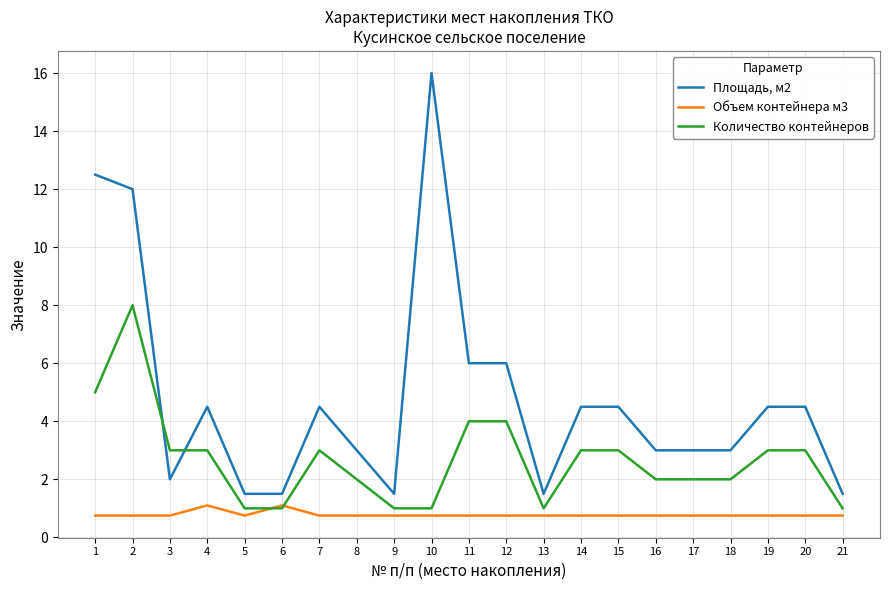

List the series in order of their overall mean, lowest first.

Объем контейнера м3, Количество контейнеров, Площадь, м2